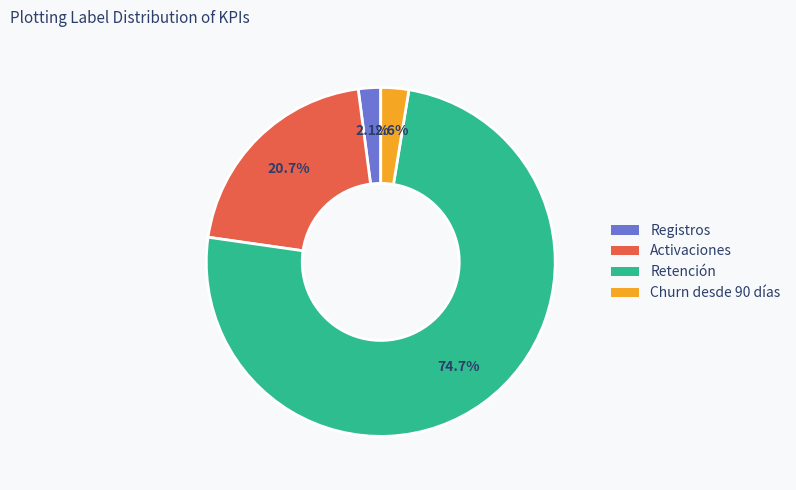

What is the largest slice in the pie chart?

Retención